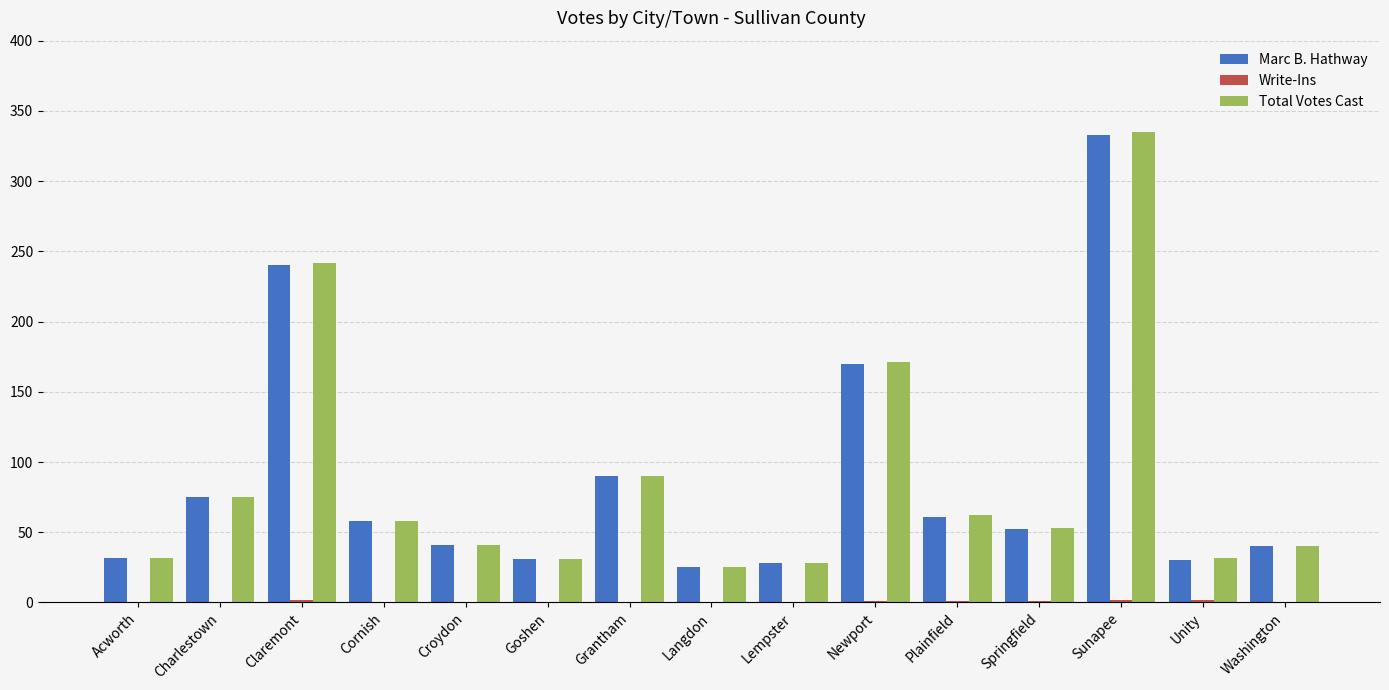

At which label does Total Votes Cast reach its peak?

Sunapee